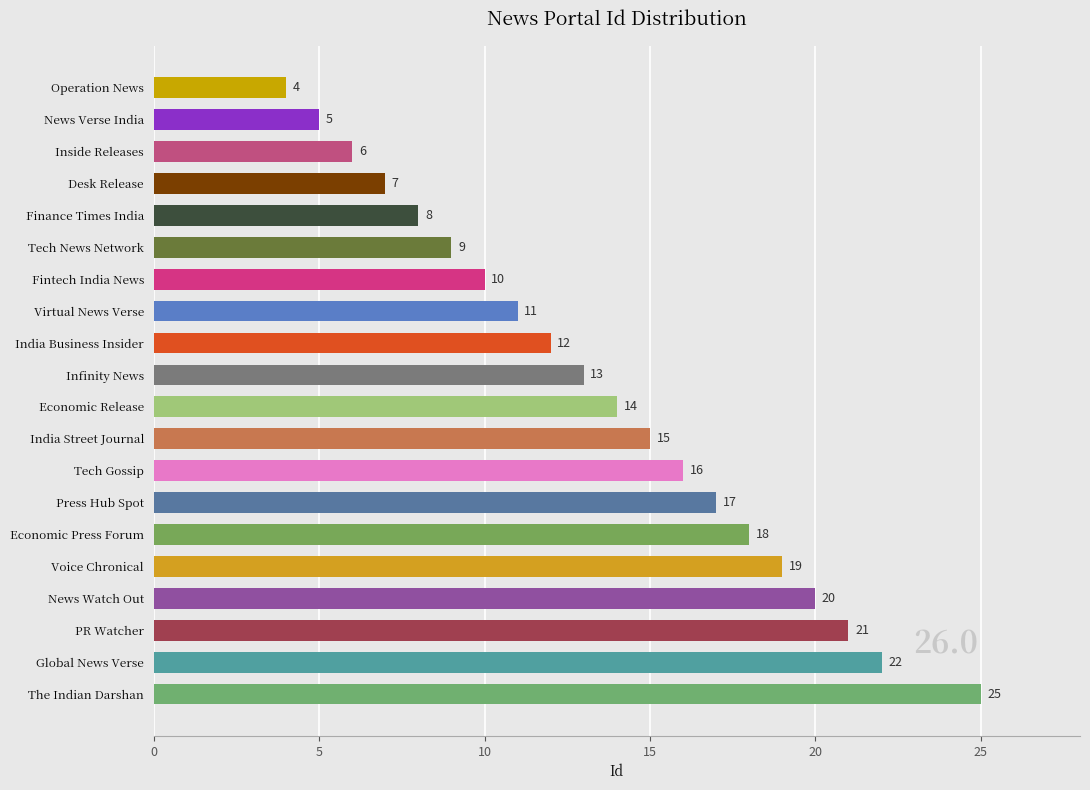

What is the change in value from Economic Release to Fintech India News?

-4